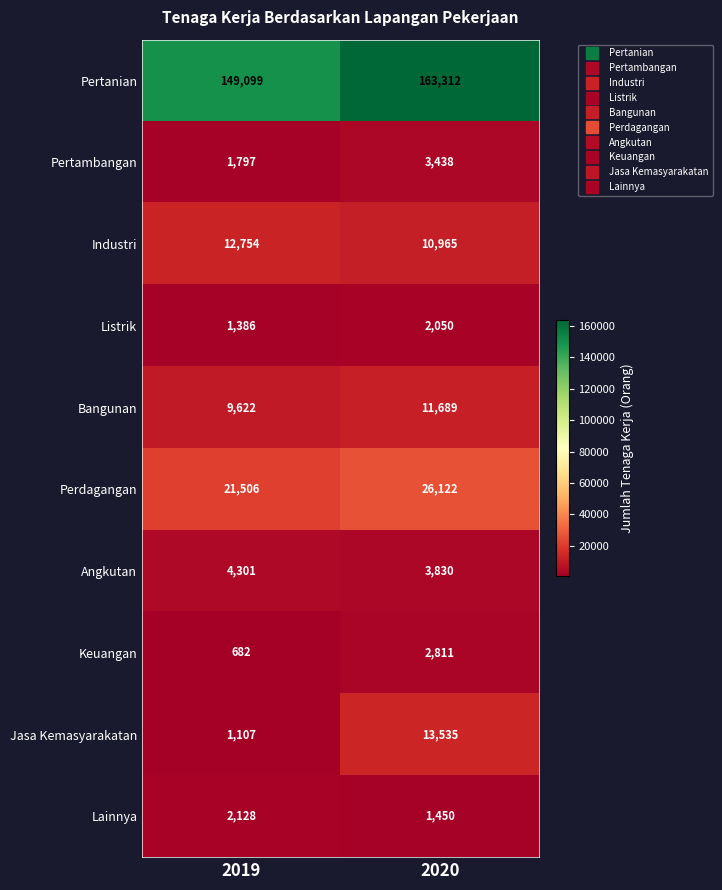

What value does the Industri series have at 2020, to the nearest 100?

11000